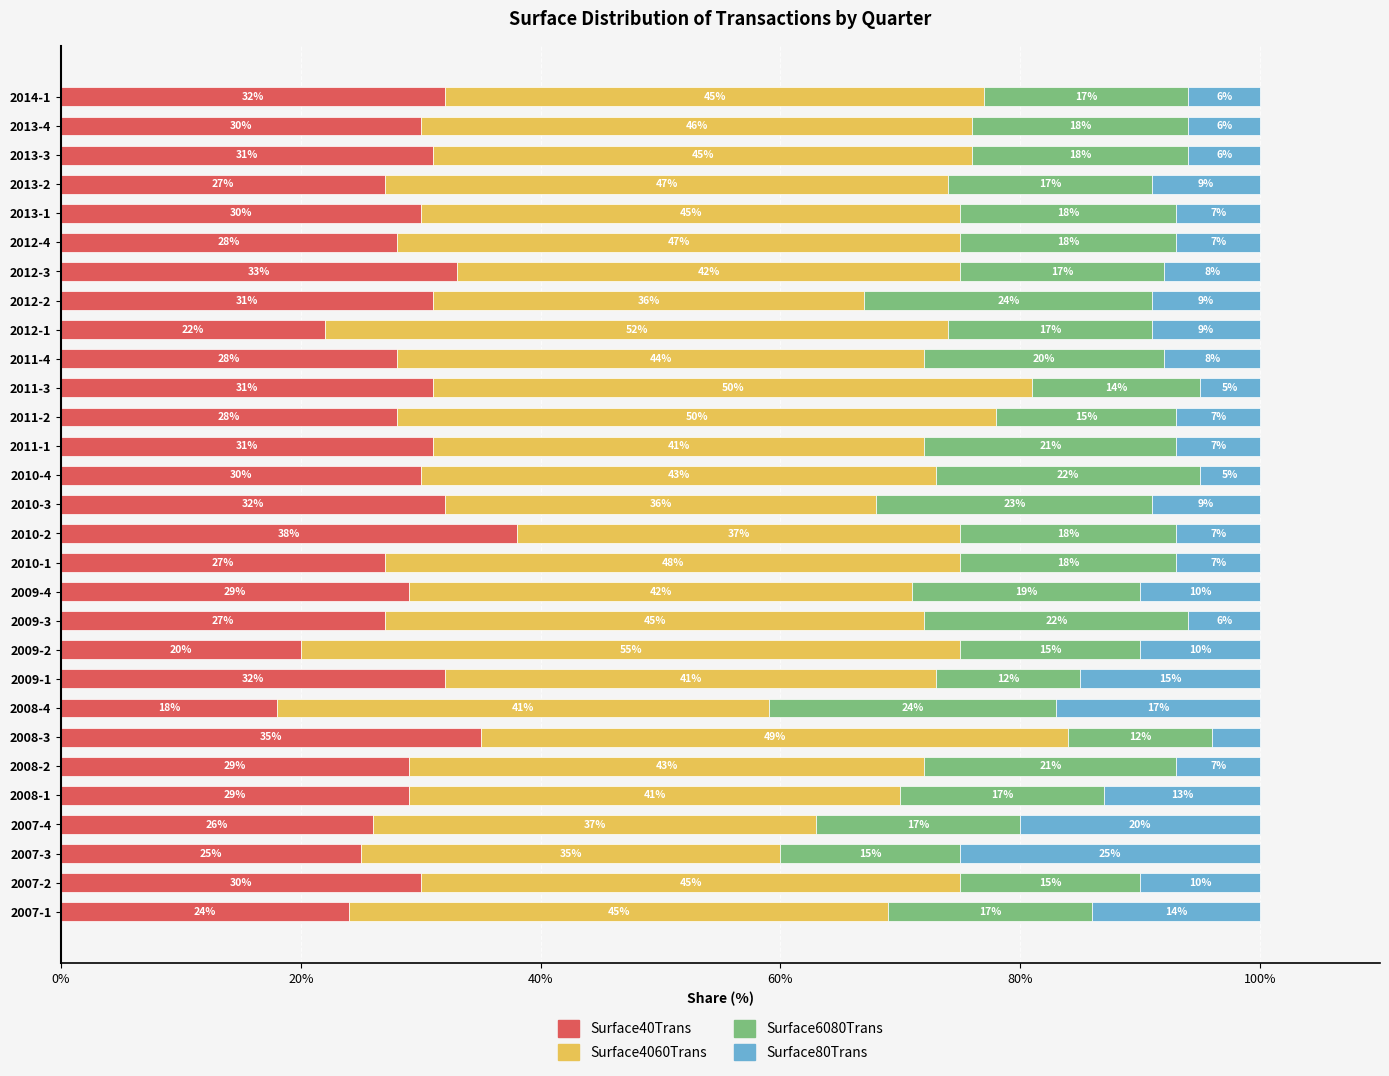

What is the minimum value for Surface40Trans?

18